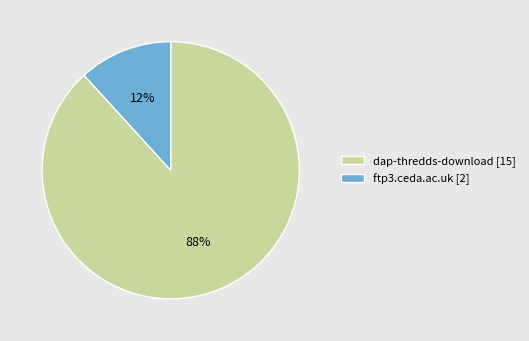

Rank the categories by value from lowest to highest.

ftp3.ceda.ac.uk, dap-thredds-download